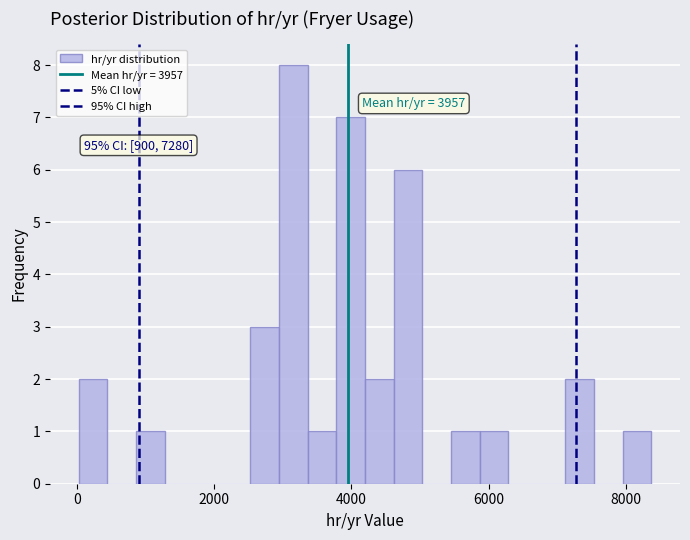

Read against the x-axis, roughly where is the centre of the tallest bar?

3200